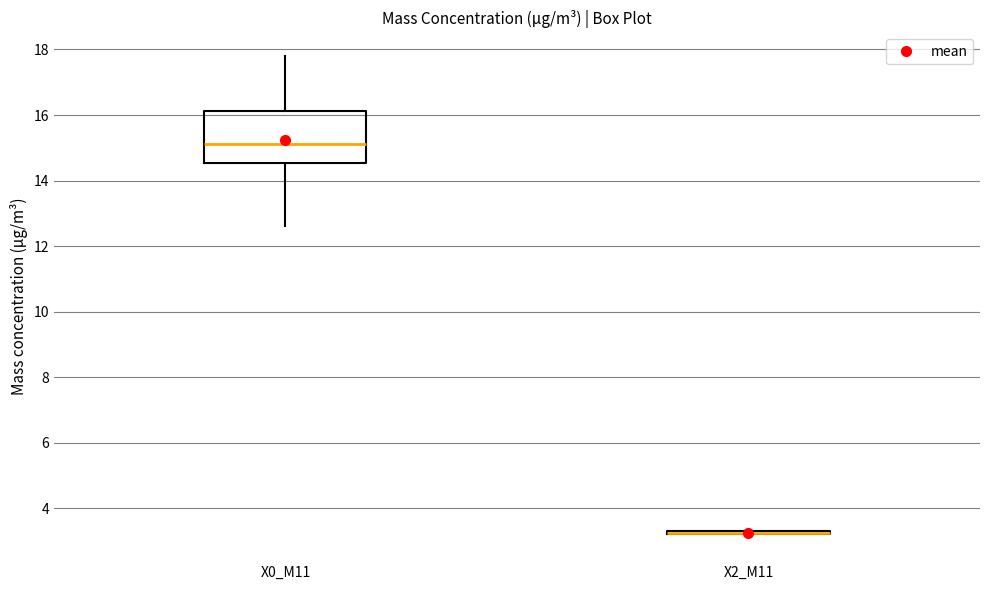

Reading left to right, transcribe this box plot: for each box, give where its median line is, the range the box spans, and where its two whiskers end, as read against the y-axis. The values are not printed on the chart, so give them approximately, as read against the axis.

X0_M11: median 15.2, box 14.6 to 16.2, whiskers 12.6 to 17.8
X2_M11: box collapsed to a line at 3.2, whiskers 3.2 to 3.4